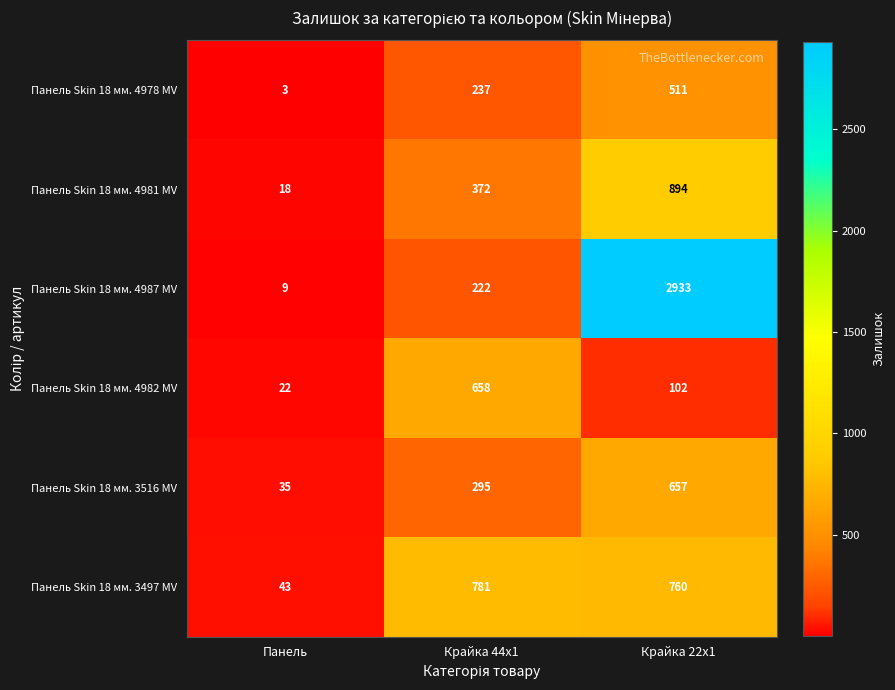

The value of Панель Skin 18 мм. 3497 MV at Панель is 23. True or false?

False